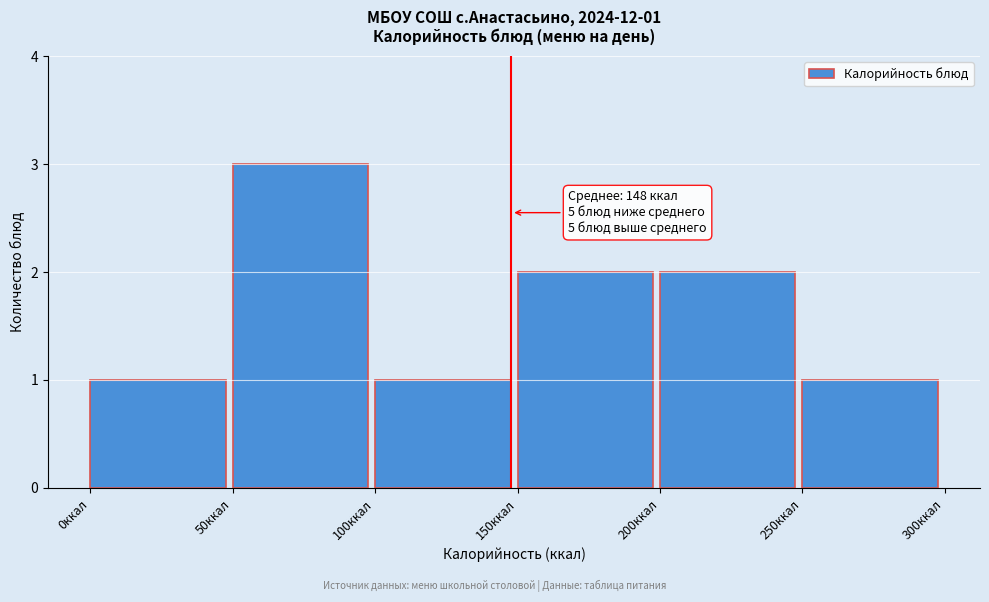

Over which range of the x-axis is the bar tallest?

50 to 100